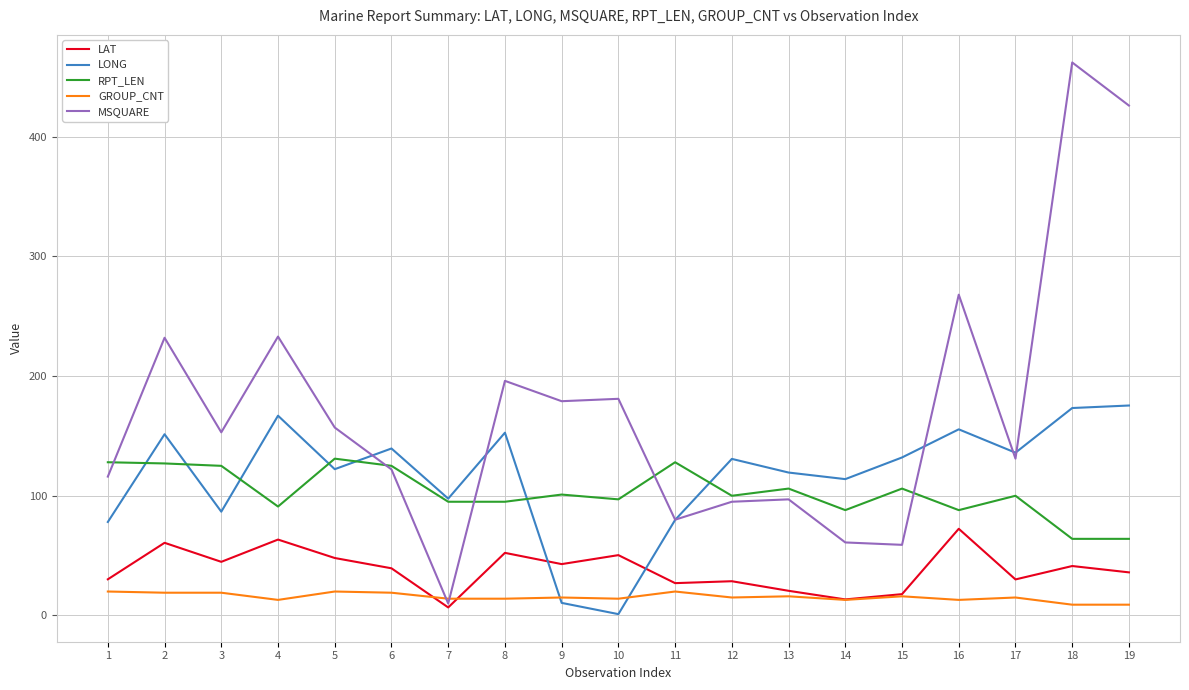

Which series has the largest total across all categories?

MSQUARE